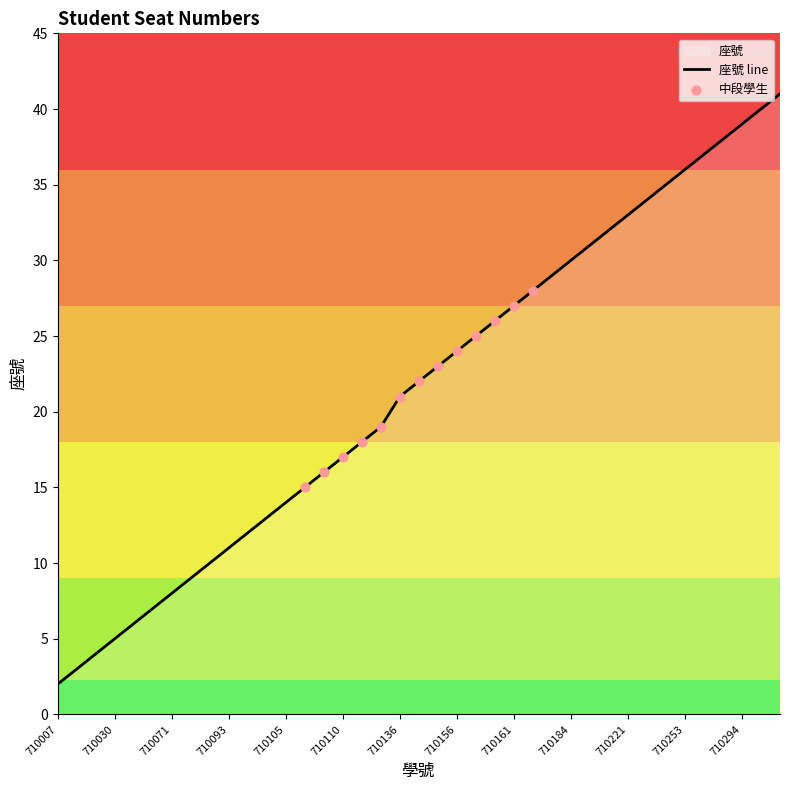

Which has a higher value, 710107 or 710017?

710107